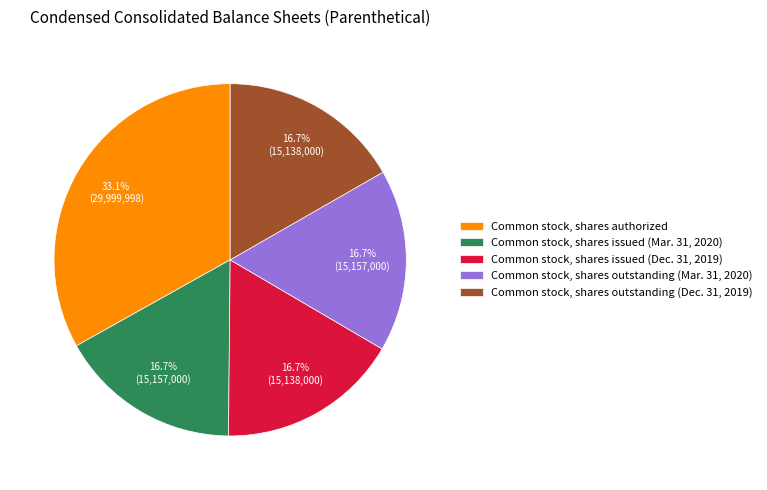

Which category has the biggest portion of the pie?

Common stock, shares authorized